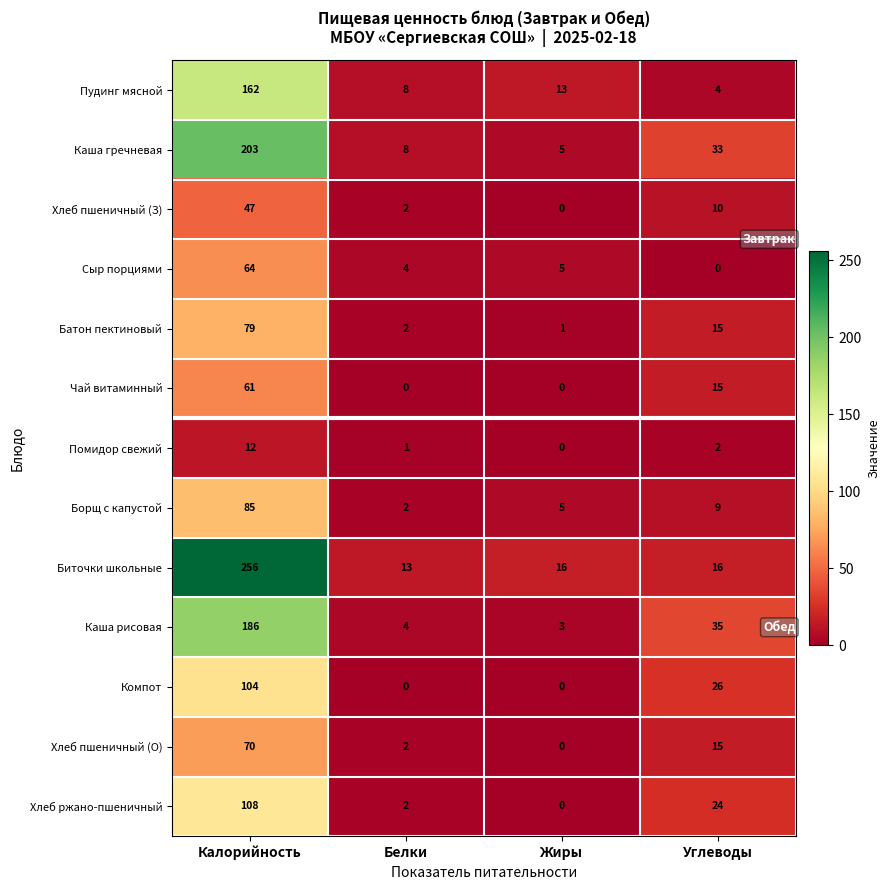

Which category has the highest value in the Хлеб ржано-пшеничный series?

Калорийность